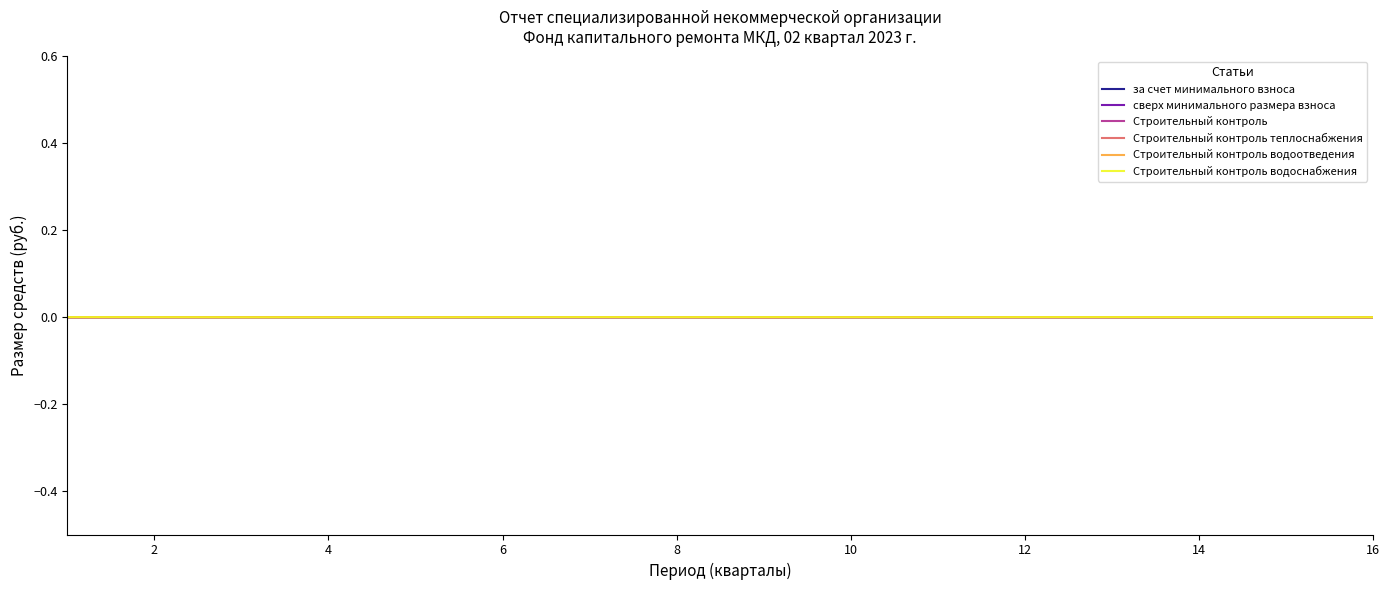

How many lines are shown in the chart?

6